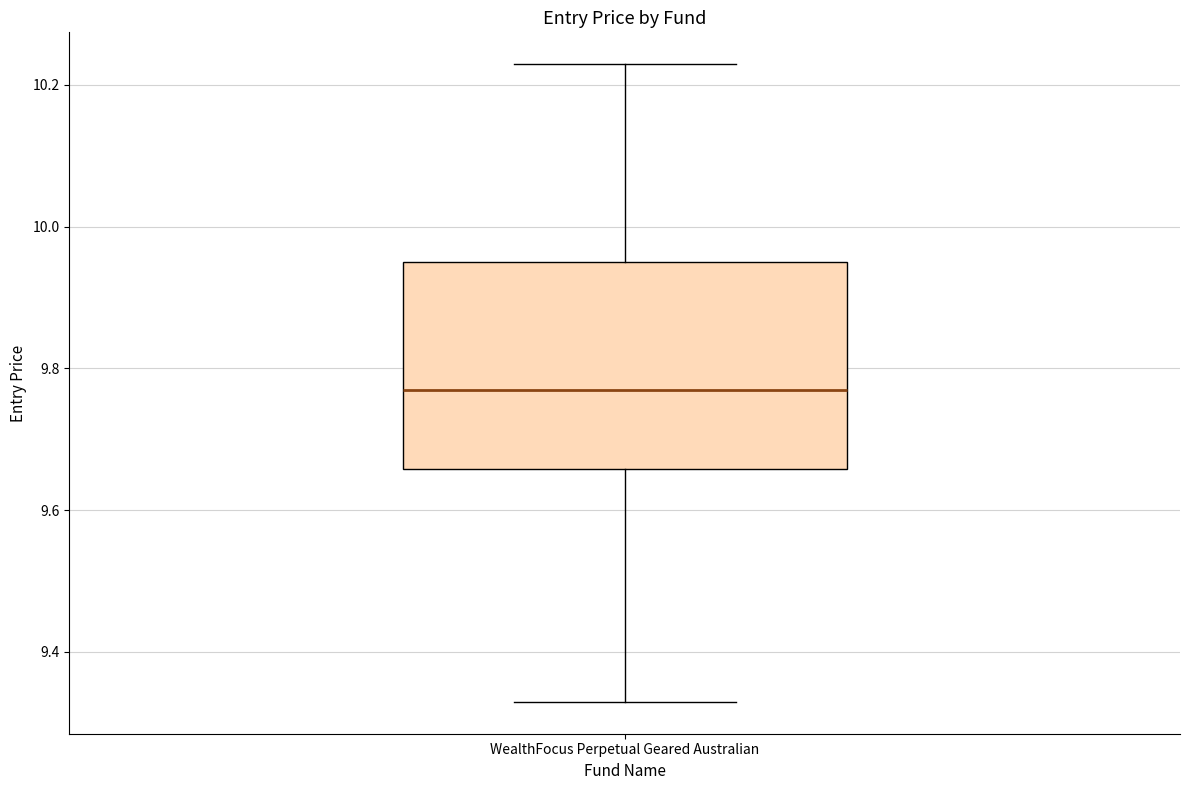

Where does the upper whisker of the box for WealthFocus Perpetual Geared Australian end on the y-axis? The values are not printed on the chart, so give them approximately, as read against the axis.

10.22